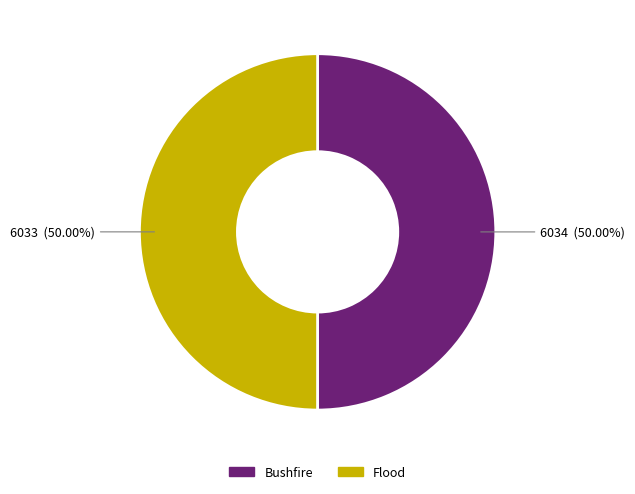

Combined, do Flood and Bushfire account for over 50%?

Yes